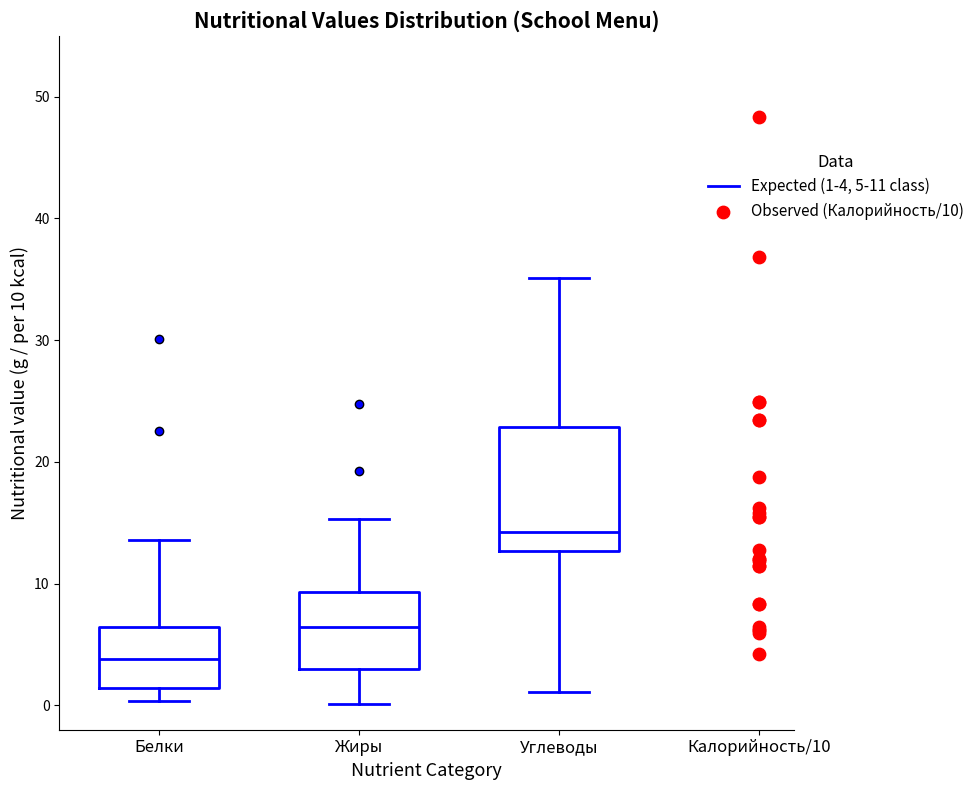

Comparing the boxes themselves (not the whiskers), which one is the tallest?

Углеводы